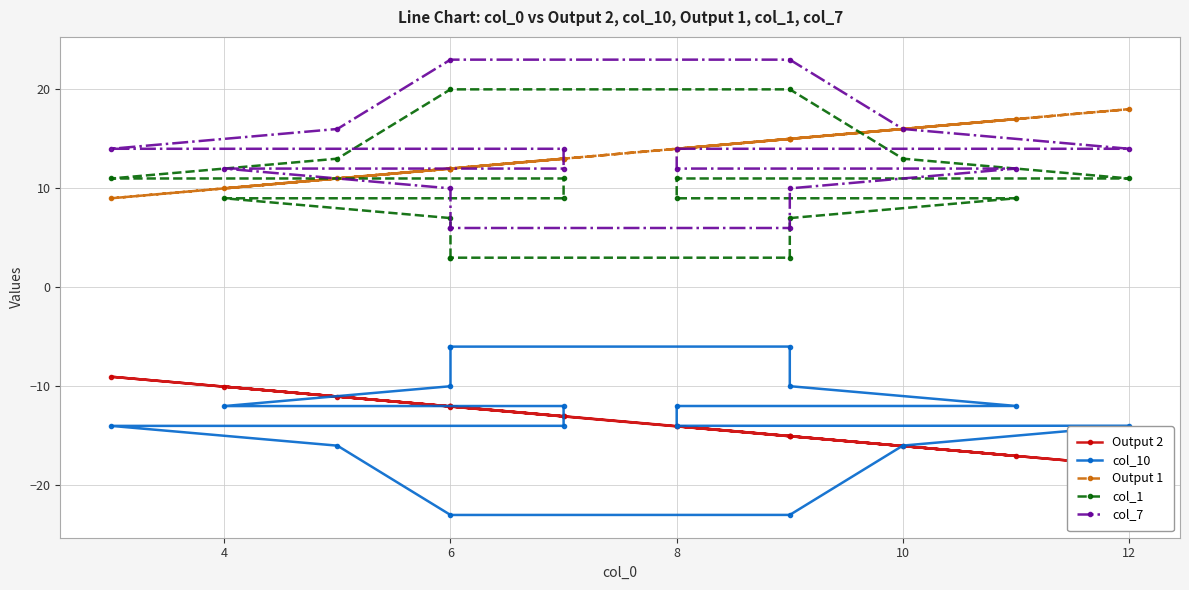

What is the average value of the Output 1 series?

13.4